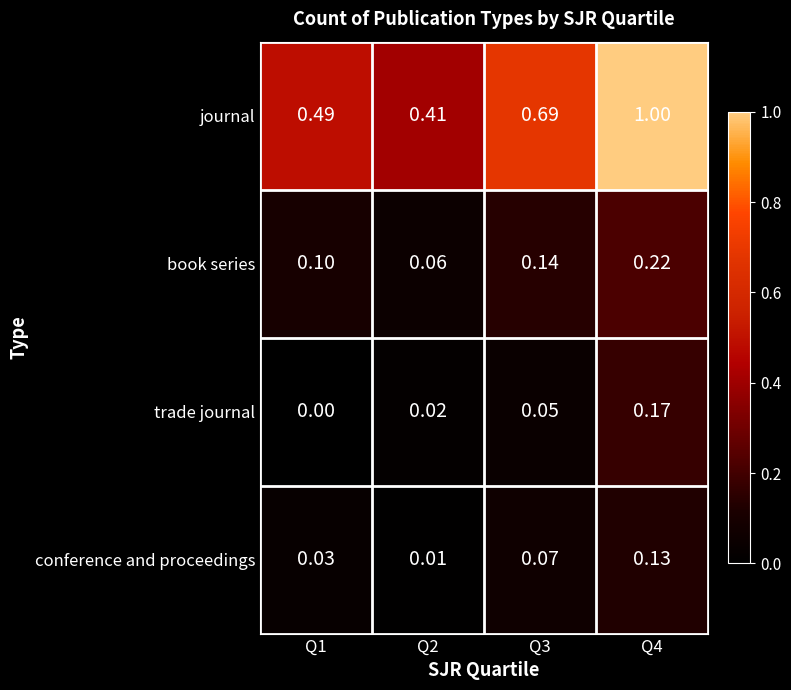

Between Q1 and Q3, which series saw the biggest shift?

journal